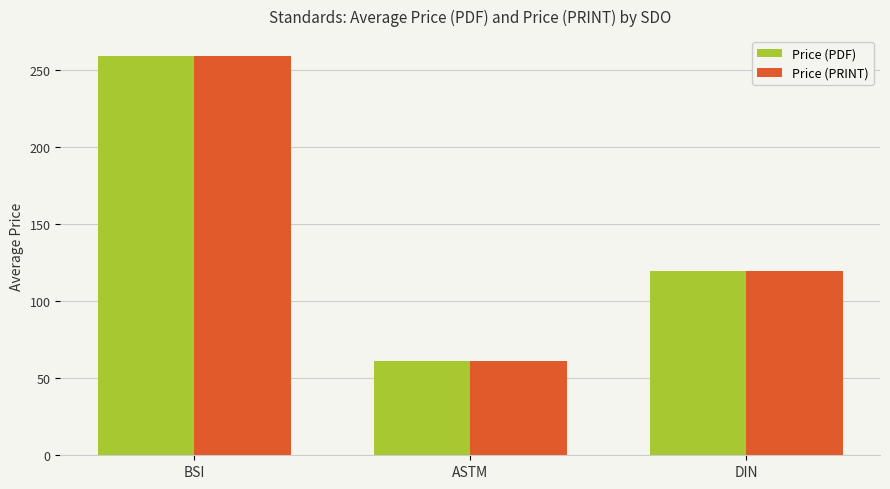

Rank the categories by Price (PRINT) value from lowest to highest.

ASTM, DIN, BSI